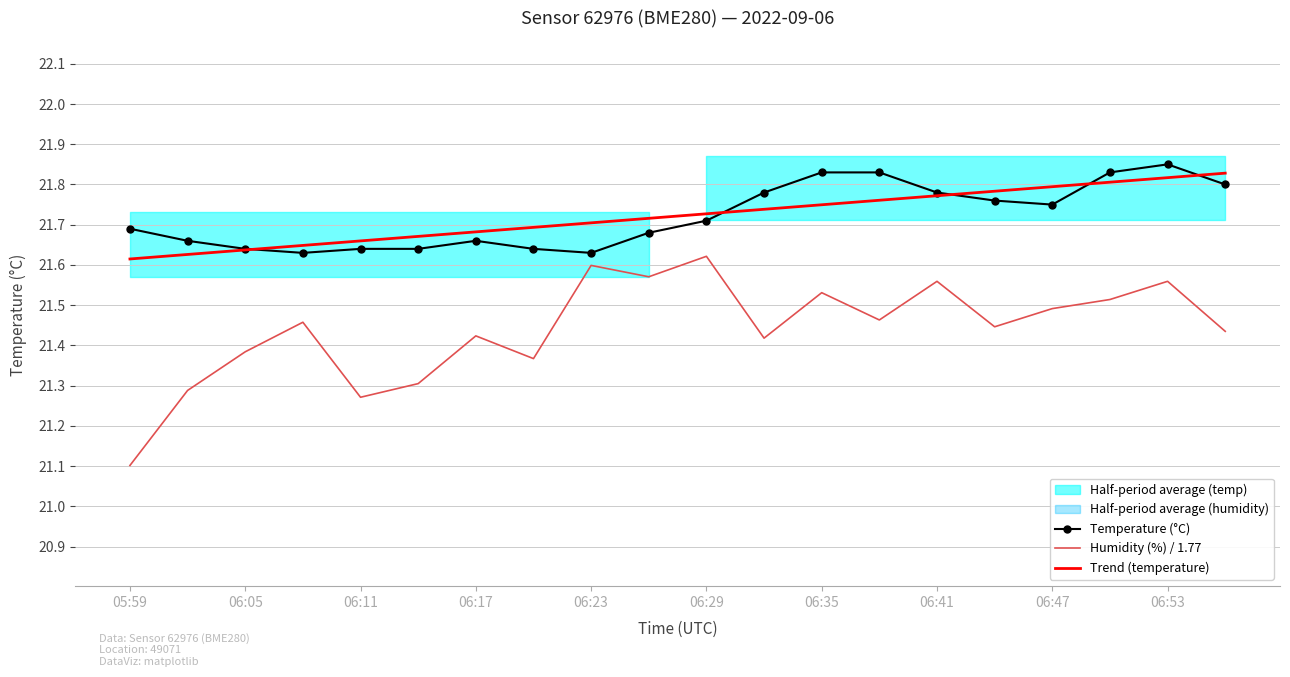

What is the difference between the maximum and second lowest values in the Trend (temperature) series?

0.2